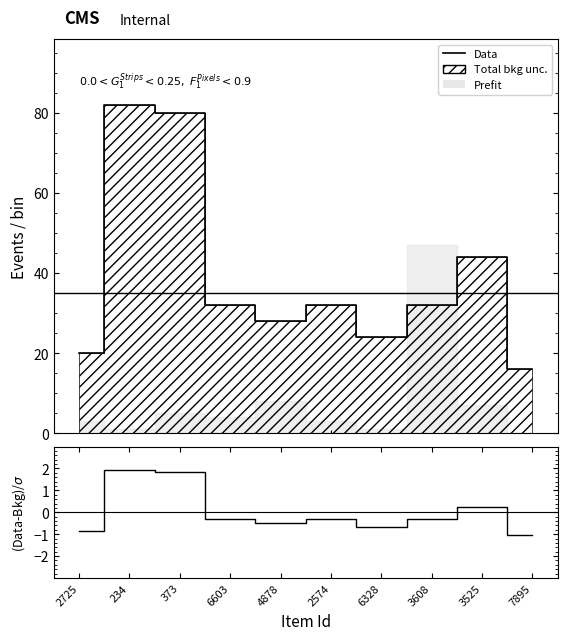

What is the minimum value shown in the chart?

-1.0